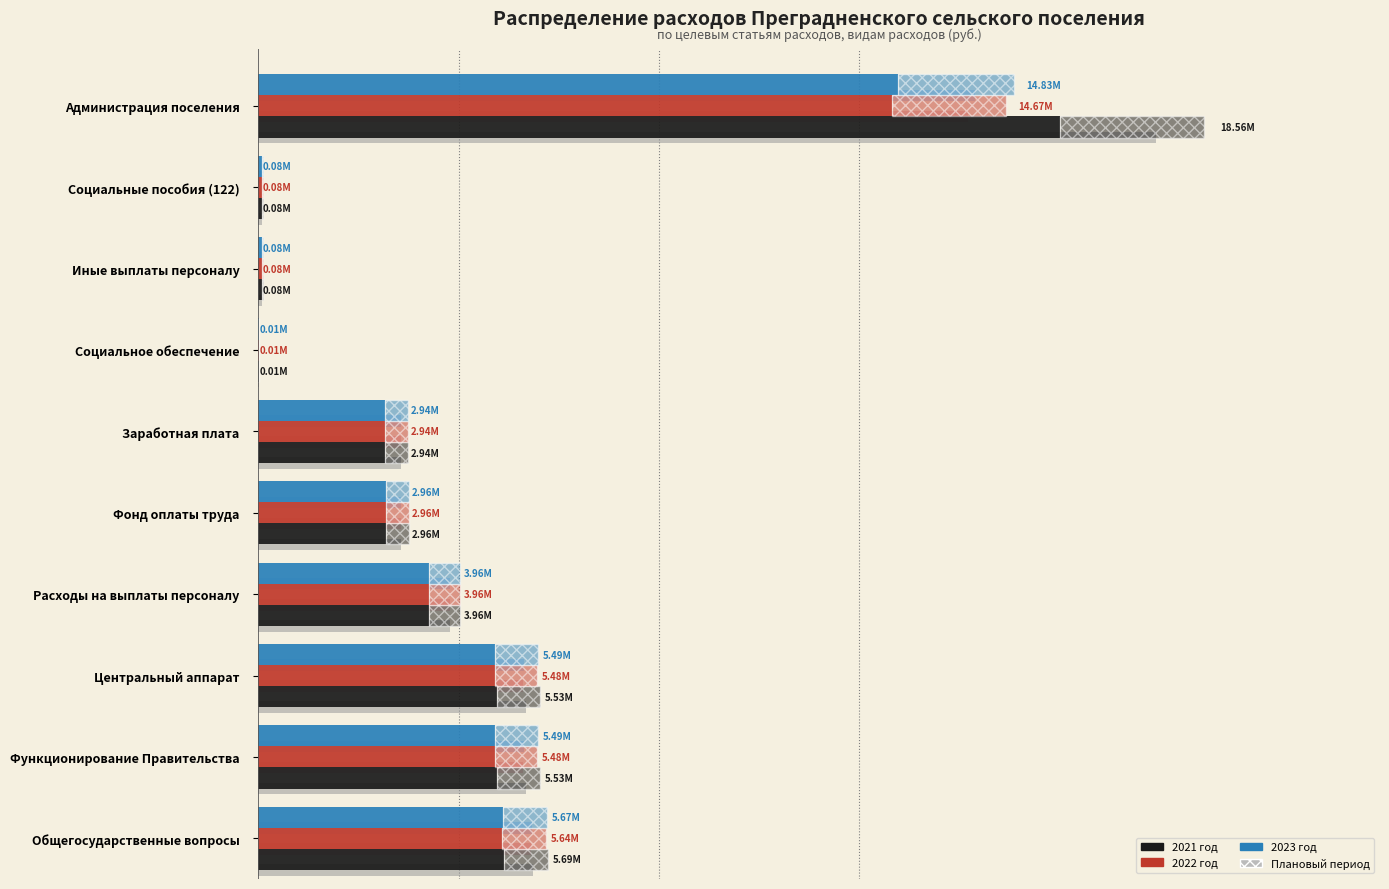

What is the greatest value displayed?

18559806.3